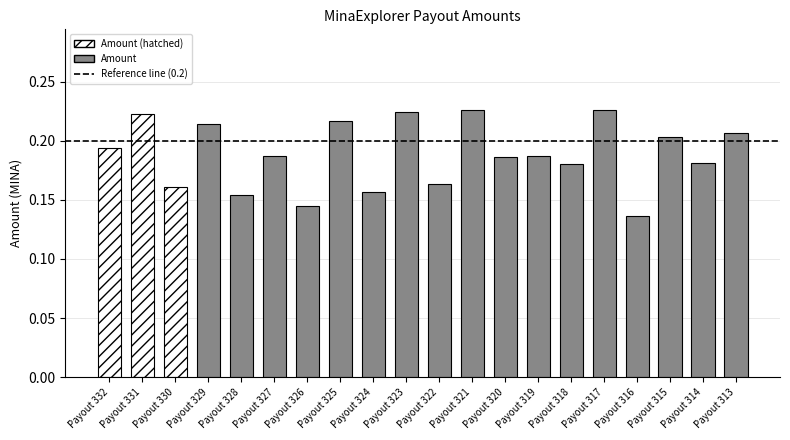

Reading left to right, list all the values displayed in this chart.

0.2	0.2	0.2	0.2	0.2	0.2	0.1	0.2	0.2	0.2	0.2	0.2	0.2	0.2	0.2	0.2	0.1	0.2	0.2	0.2